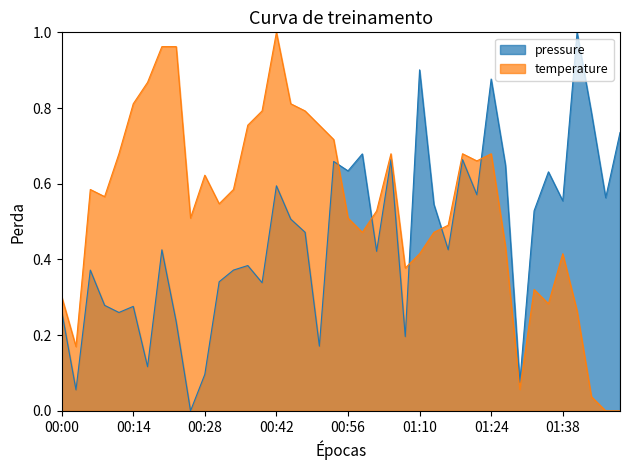

Which category has the lowest value in the temperature series?

01:47